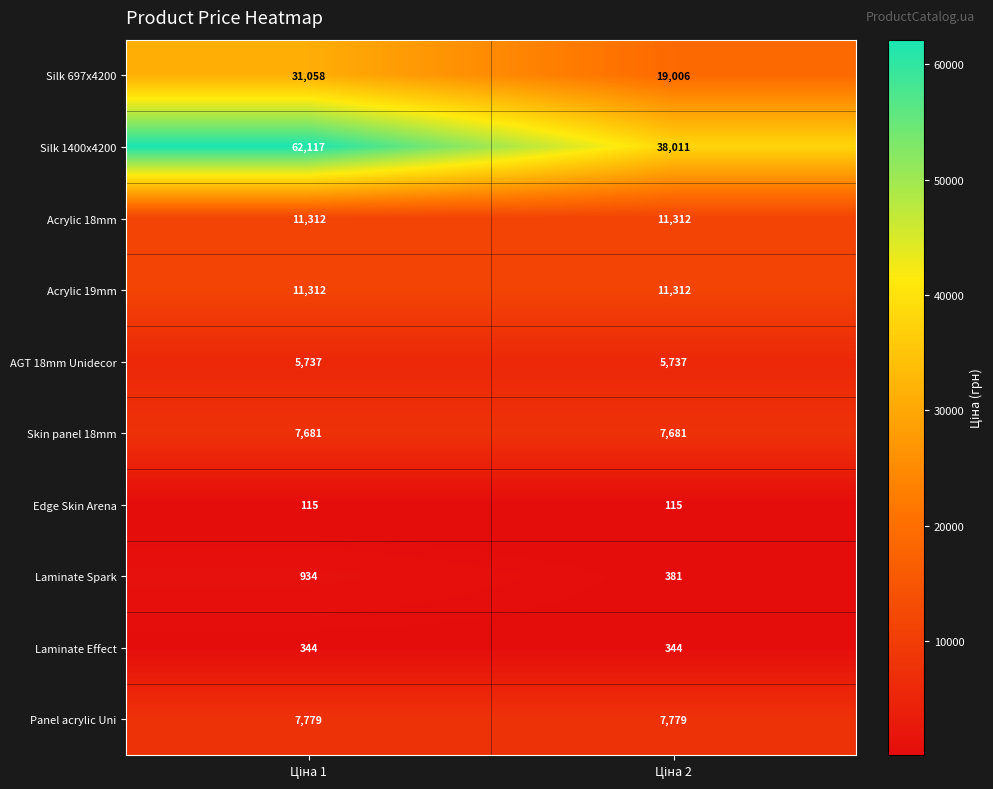

What is the highest value of the Silk 1400x4200 series?

62117